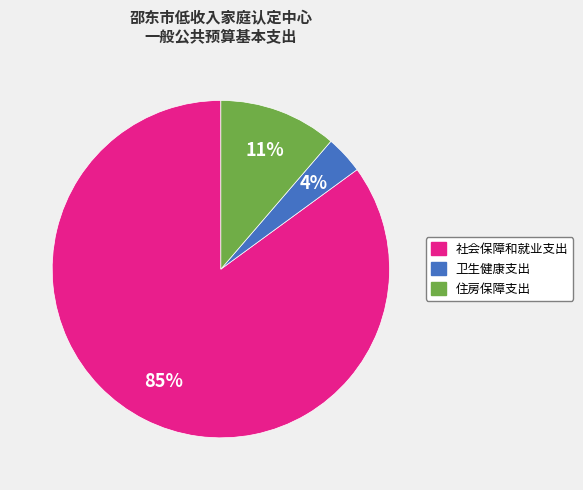

How many slices are in this pie chart?

3